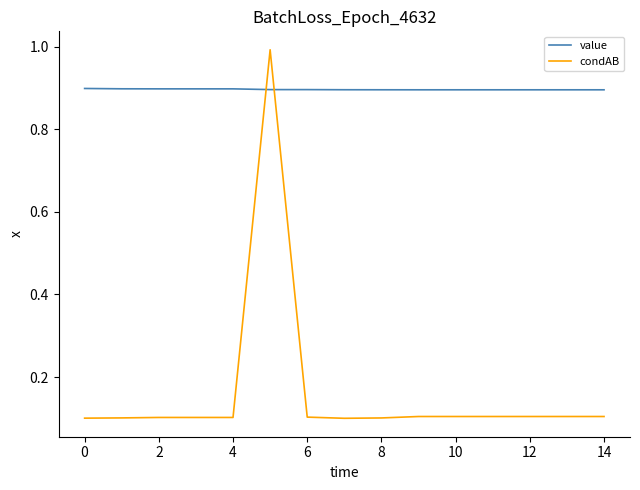

Which series has the largest total across all categories?

value